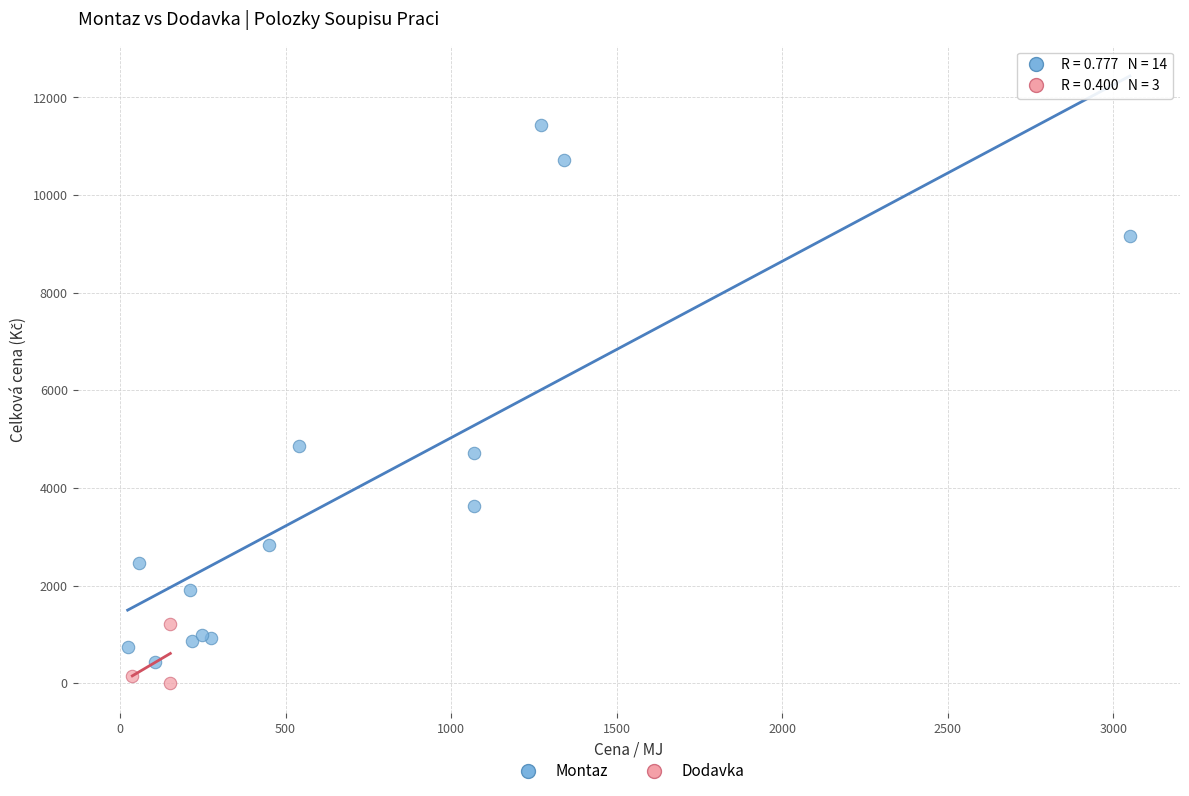

Which series contains the highest Y value?

Montaz